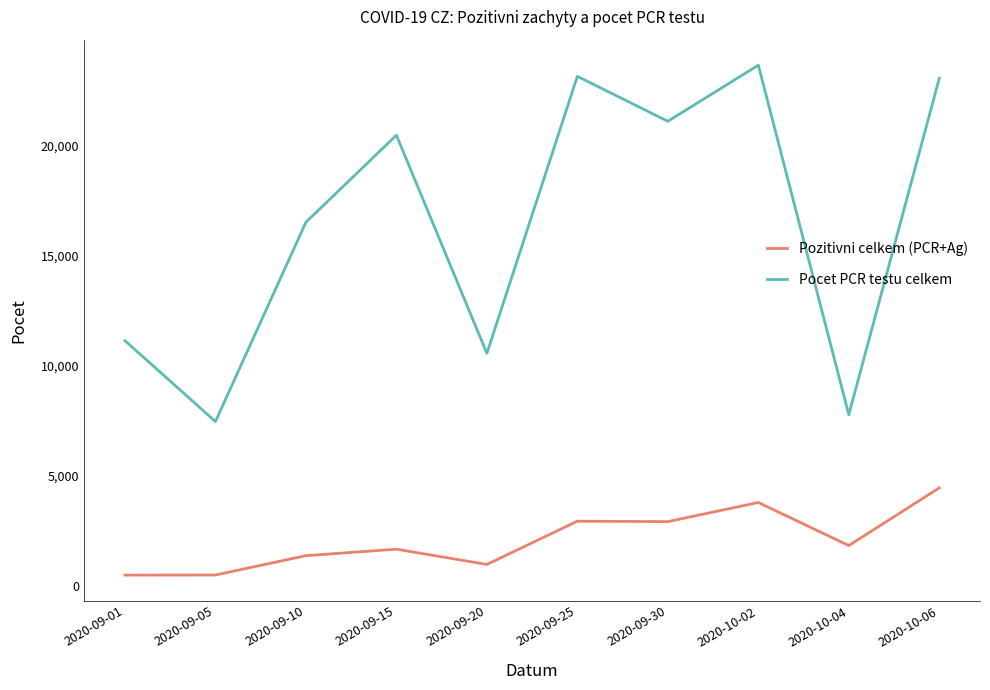

Where is Pozitivni celkem (PCR+Ag) nearest to the value 2478?

2020-09-30